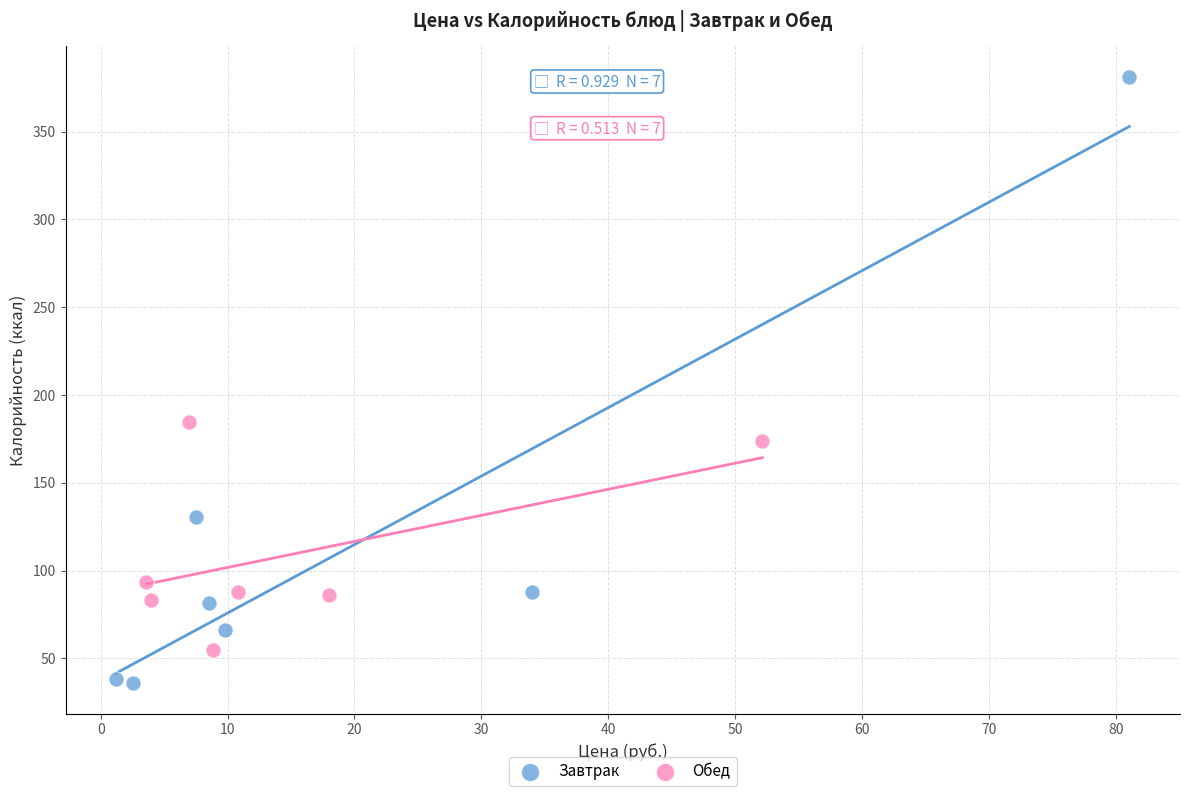

Which series reaches the minimum Y coordinate?

Завтрак